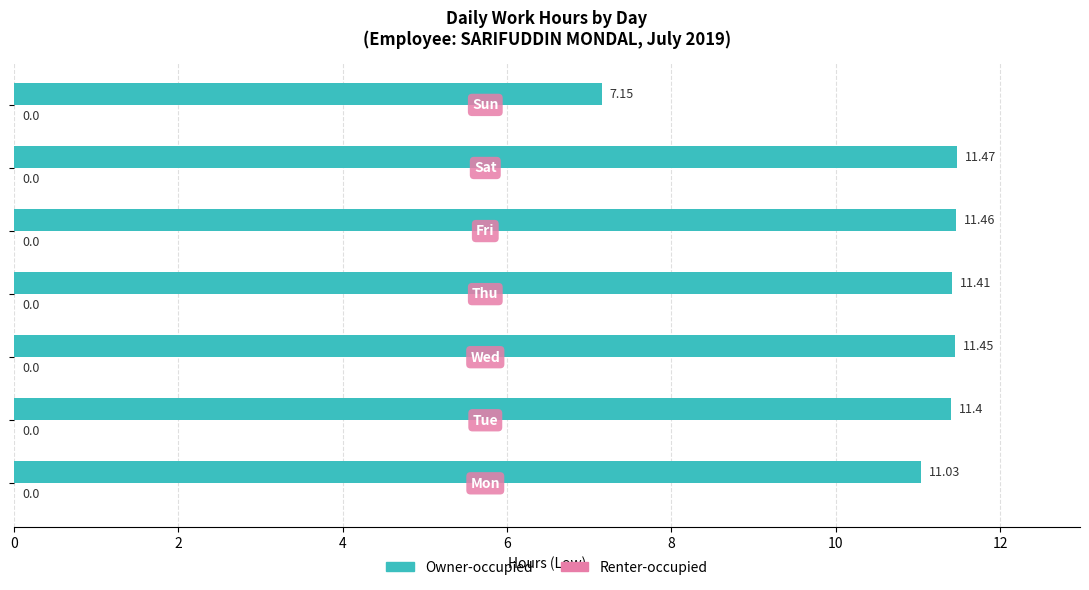

What is the difference between the maximum and minimum values?

4.3